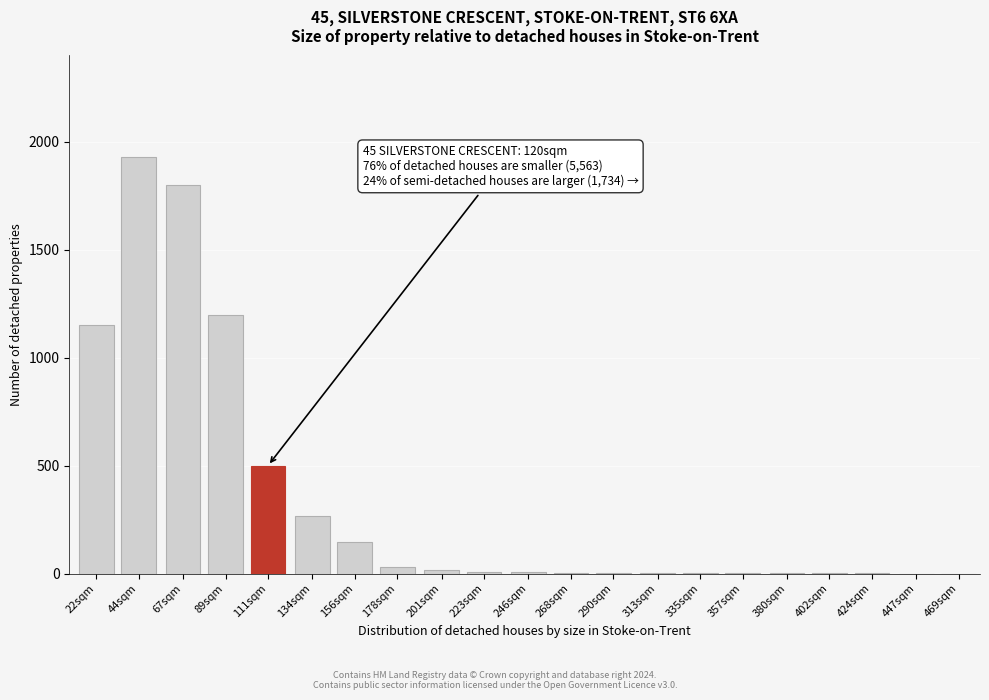

Is it true that the value at 44sqm is 394?

False